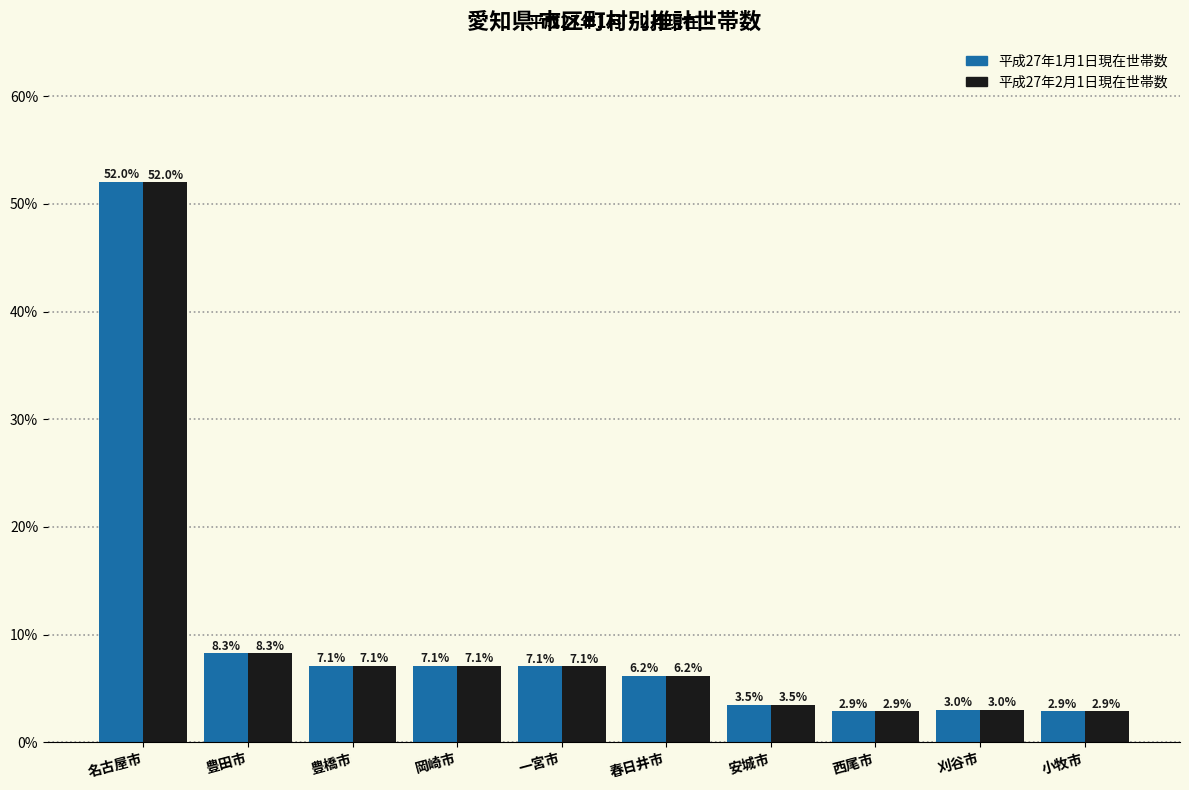

Reading left to right, what are all the values shown in this chart?

平成27年1月1日現在世帯数: 名古屋市=52.0	豊田市=8.3	豊橋市=7.1	岡崎市=7.1	一宮市=7.1	春日井市=6.2	安城市=3.5	西尾市=2.9	刈谷市=3.0	小牧市=2.9
平成27年2月1日現在世帯数: 名古屋市=52.0	豊田市=8.3	豊橋市=7.1	岡崎市=7.1	一宮市=7.1	春日井市=6.2	安城市=3.5	西尾市=2.9	刈谷市=3.0	小牧市=2.9